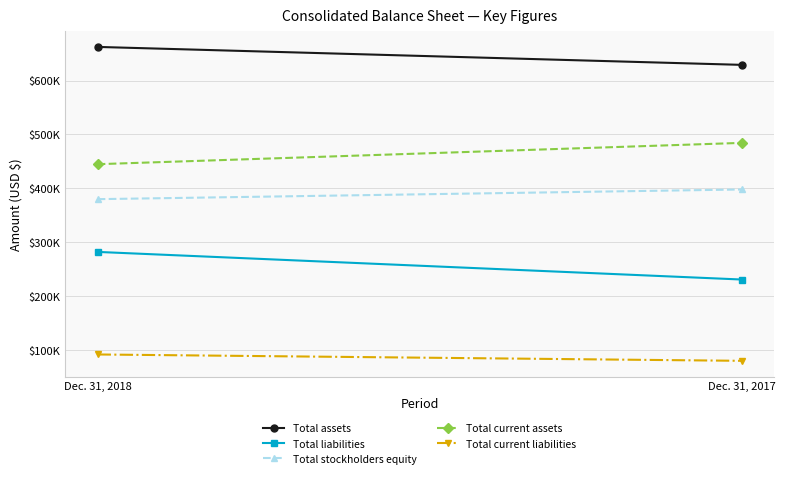

List the labels in order of Total current liabilities value, largest first.

Dec. 31, 2018, Dec. 31, 2017